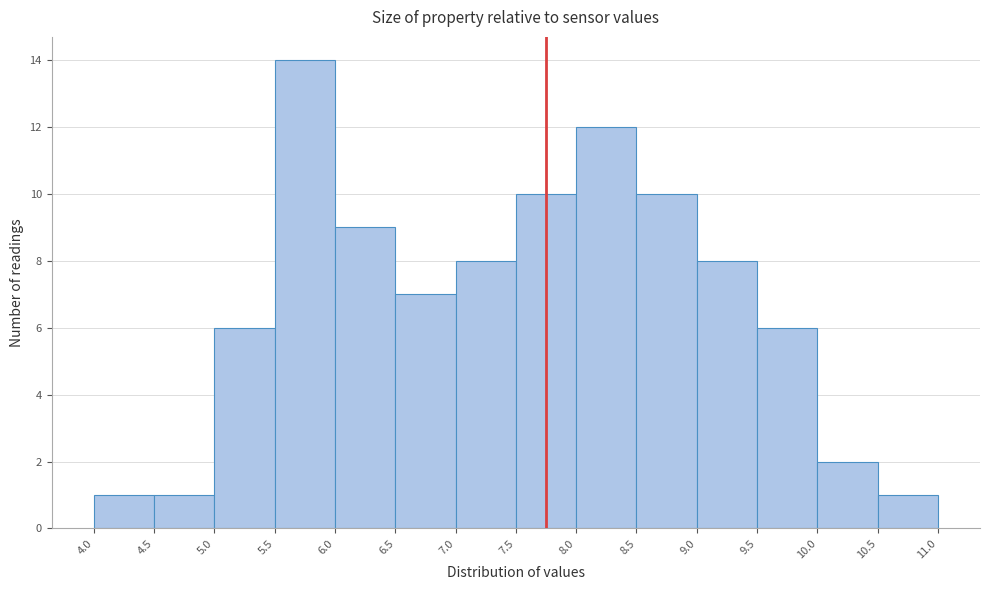

Reading left to right, list every bar in this chart as the range it spans on the x-axis followed by its height. The values are not printed on the chart, so give them approximately, as read against the axis.

4.0 to 4.5: 1
4.5 to 5.0: 1
5.0 to 5.5: 6
5.5 to 6.0: 14
6.0 to 6.5: 9
6.5 to 7.0: 7
7.0 to 7.5: 8
7.5 to 8.0: 10
8.0 to 8.5: 12
8.5 to 9.0: 10
9.0 to 9.5: 8
9.5 to 10.0: 6
10.0 to 10.5: 2
10.5 to 11.0: 1